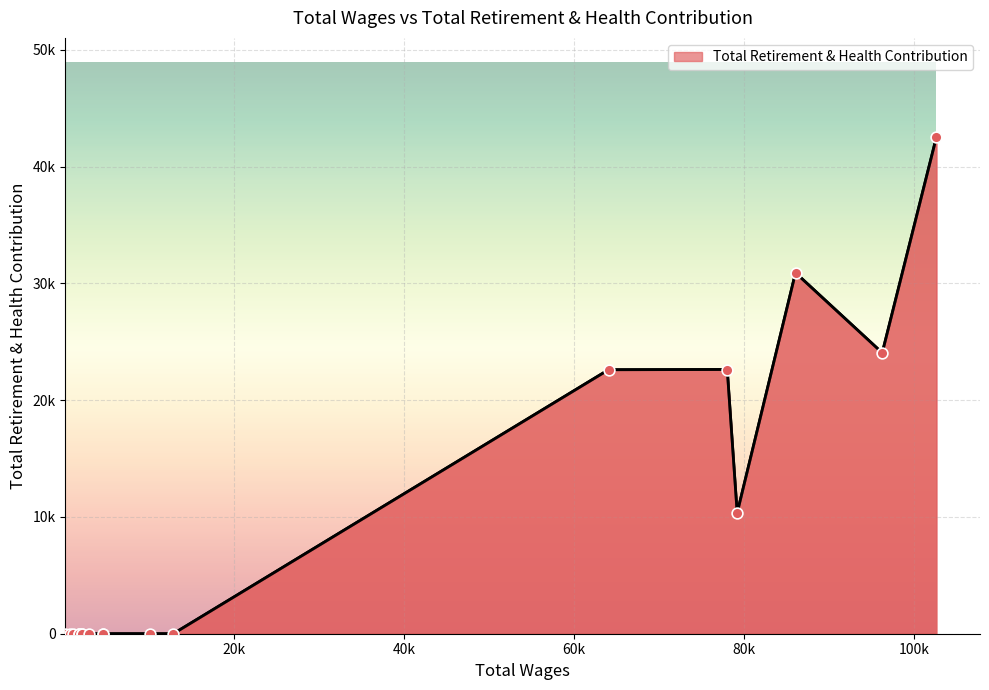

Which has a higher value, 10071.0 or 636.0?

10071.0